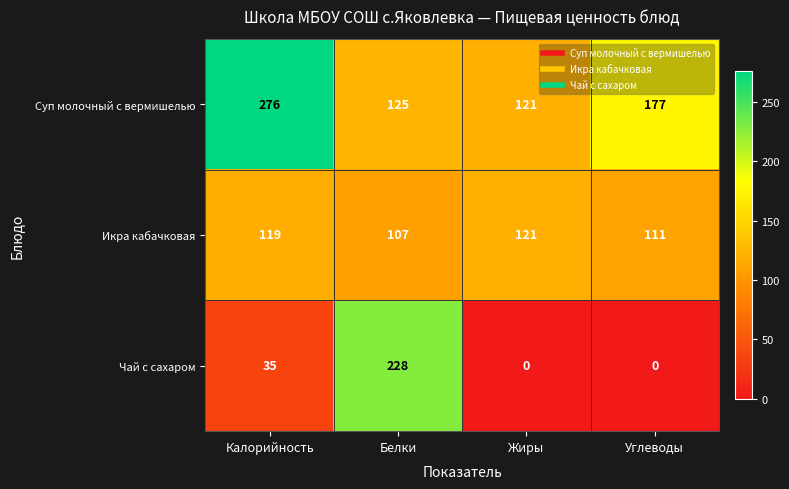

How many data points does each series have?

4